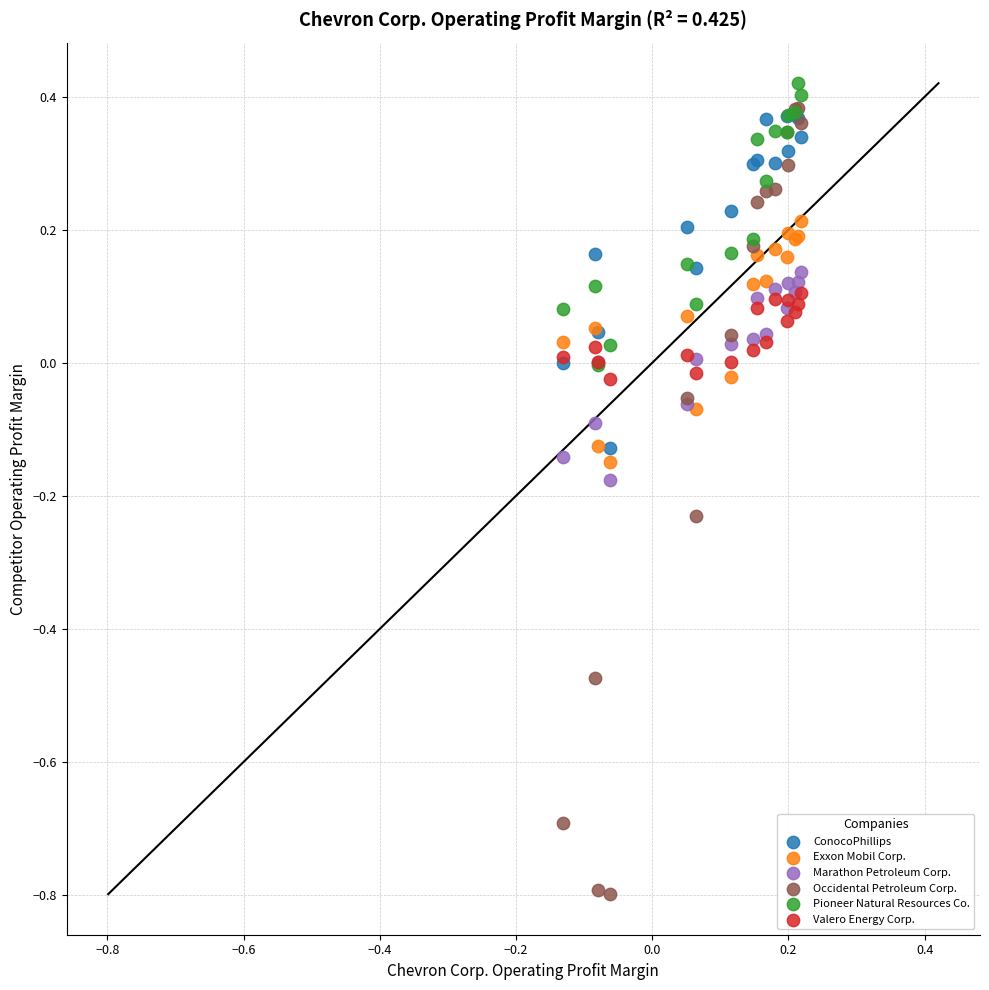

What are all the series names shown in the legend?

ConocoPhillips, Exxon Mobil Corp., Marathon Petroleum Corp., Occidental Petroleum Corp., Pioneer Natural Resources Co., Valero Energy Corp.